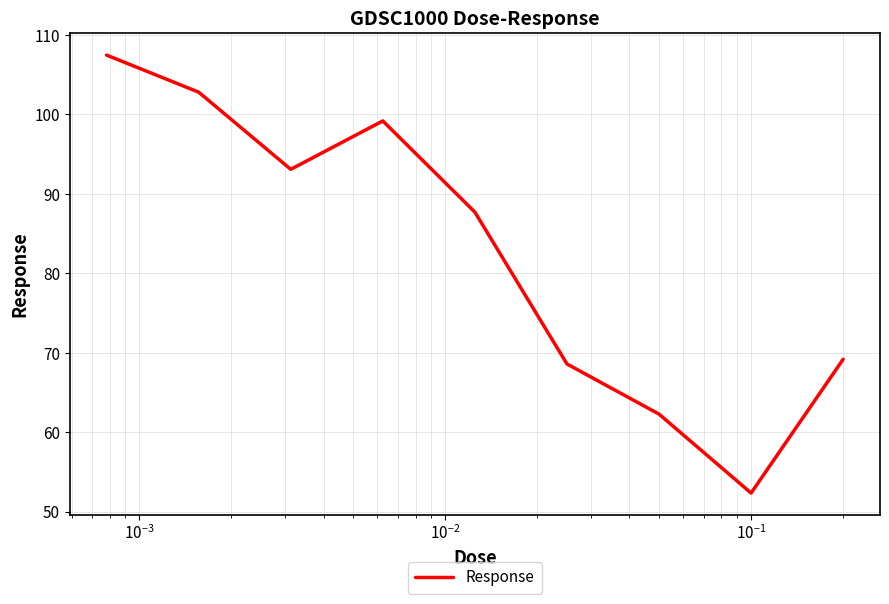

What is the smallest value displayed?

52.4